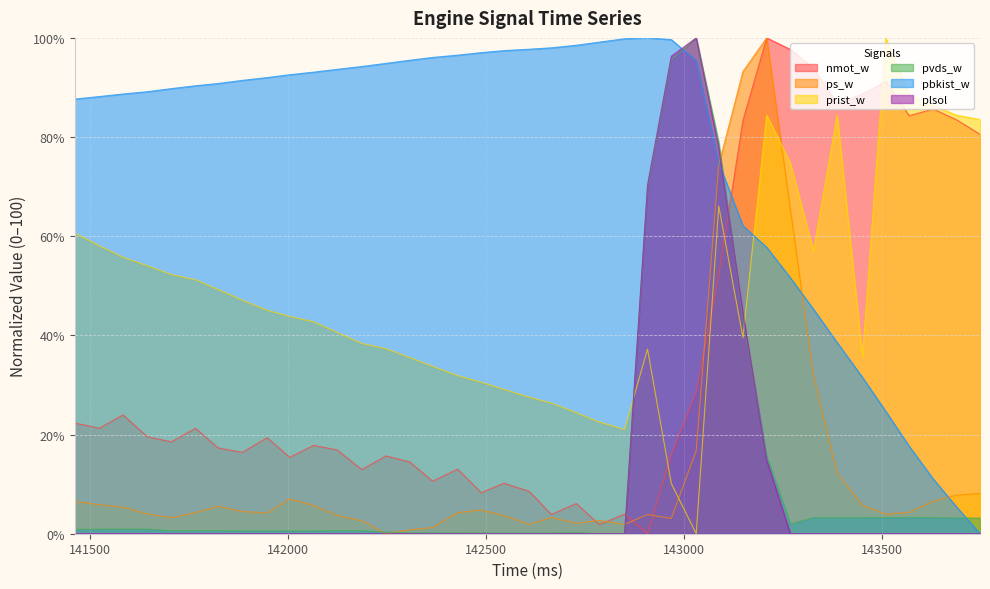

What is the value of the pvds_w point at the 20th from the left?

0.1